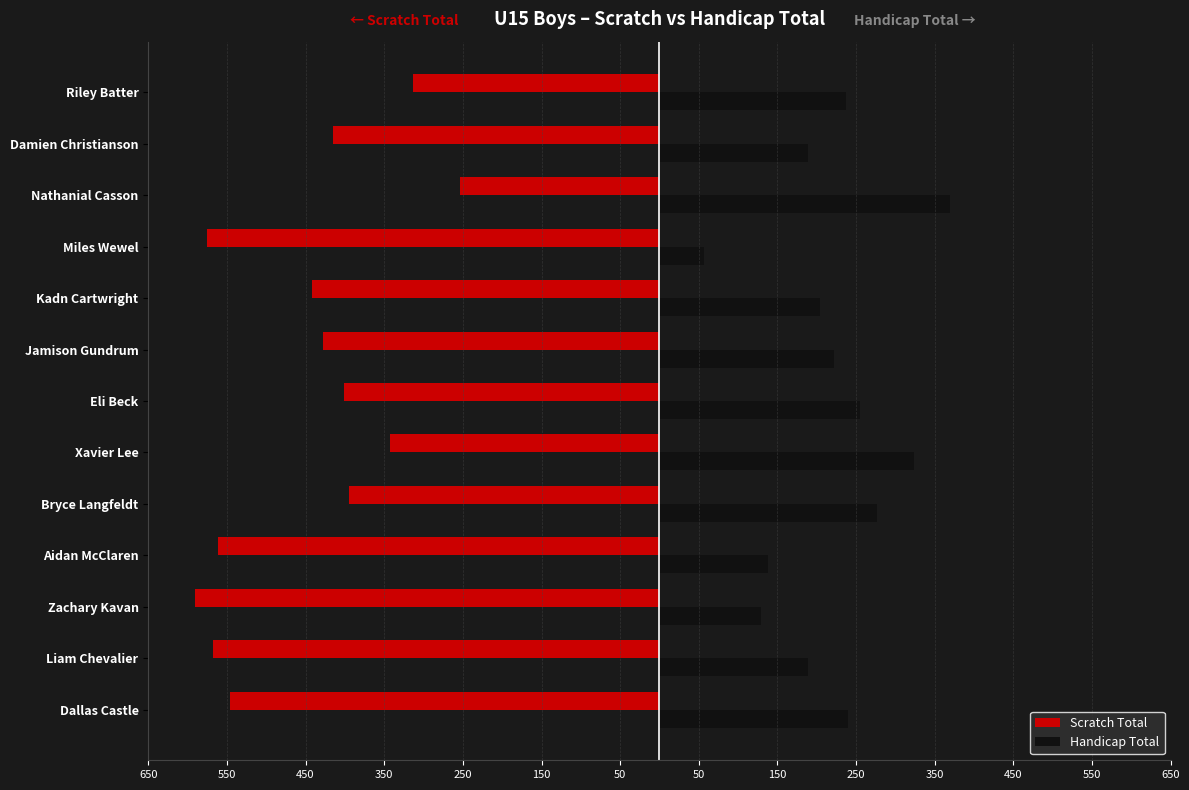

What is the difference between the second highest and second lowest values in the Scratch Total series?

262